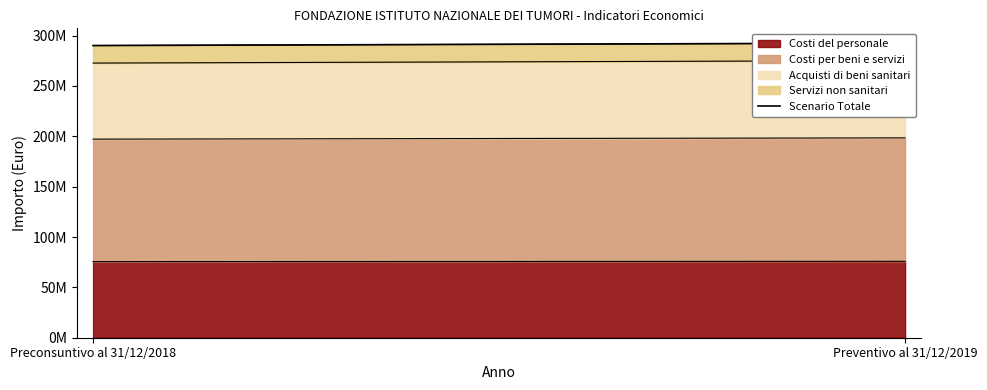

List the labels in order of value, largest first.

Preventivo al 31/12/2019, Preconsuntivo al 31/12/2018